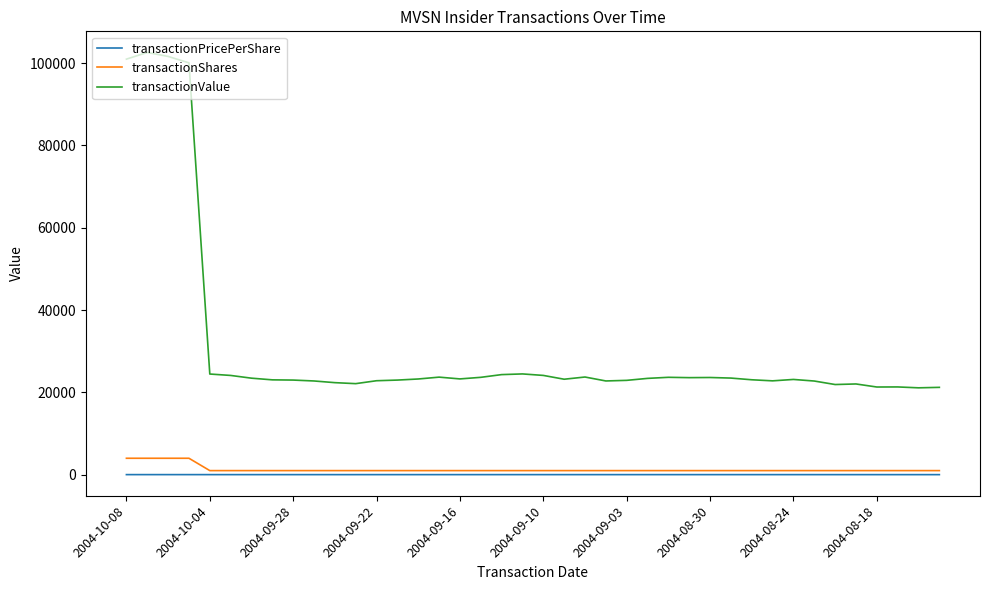

True or false: transactionShares and transactionValue cross at least once.

False